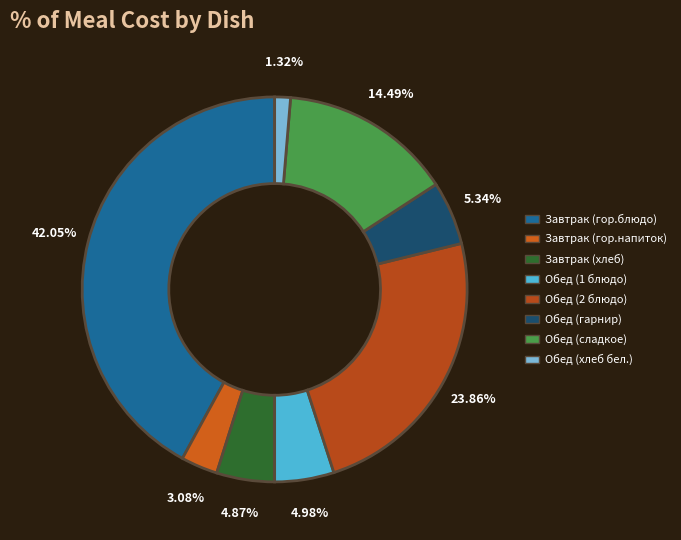

To the nearest percent, what portion does Завтрак (гор.блюдо) represent?

42%